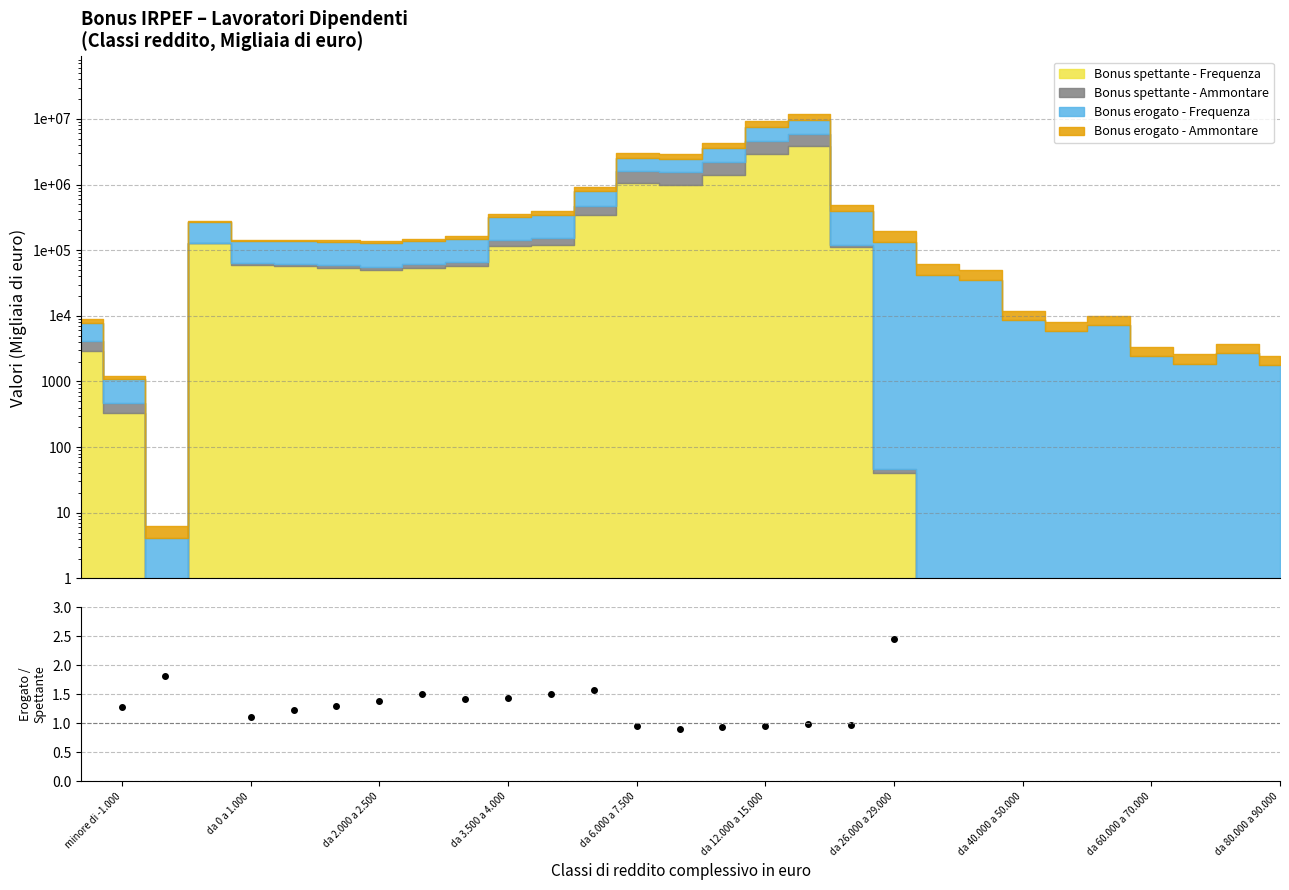

At which category does the chart reach its peak across all series?

19